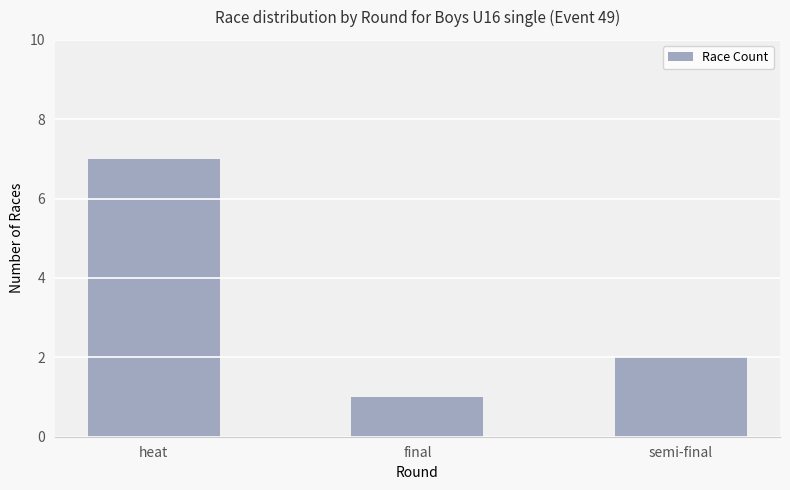

Reading right to left, list all the values displayed in this chart.

2	1	7